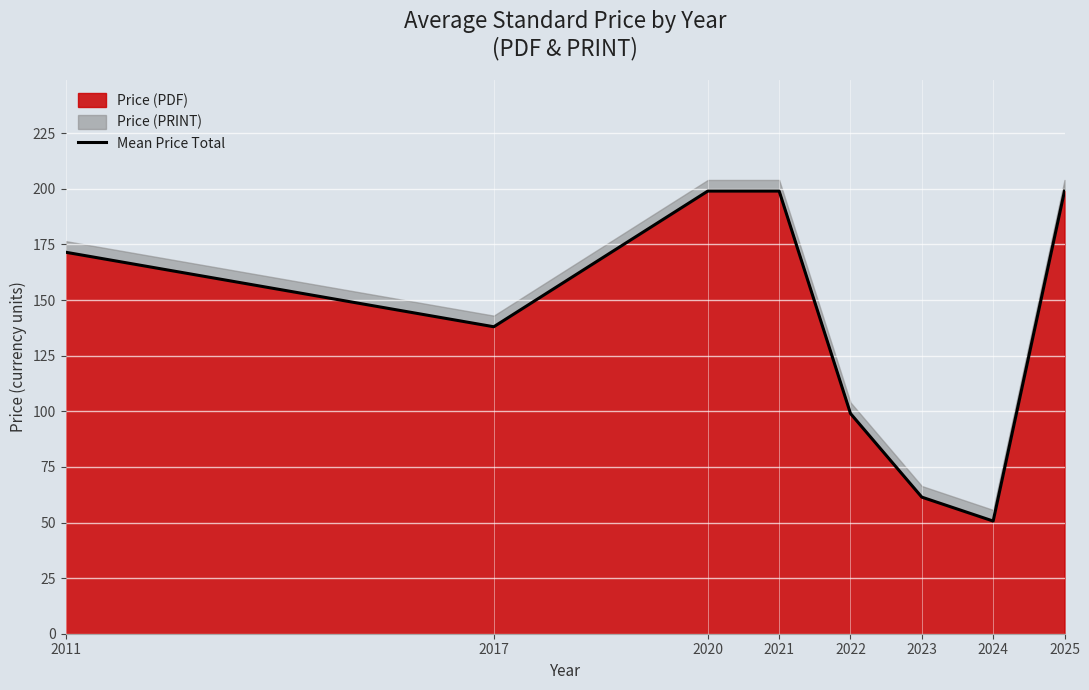

The value at 2021 is 199.0. True or false?

True